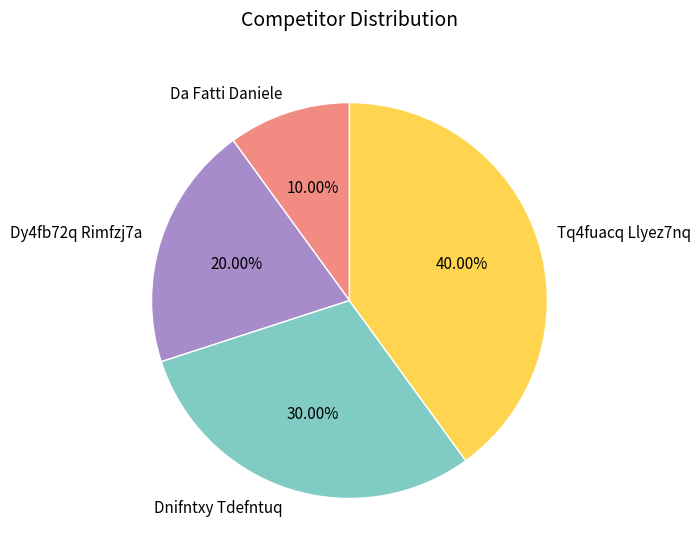

Is there a majority slice in this chart?

No